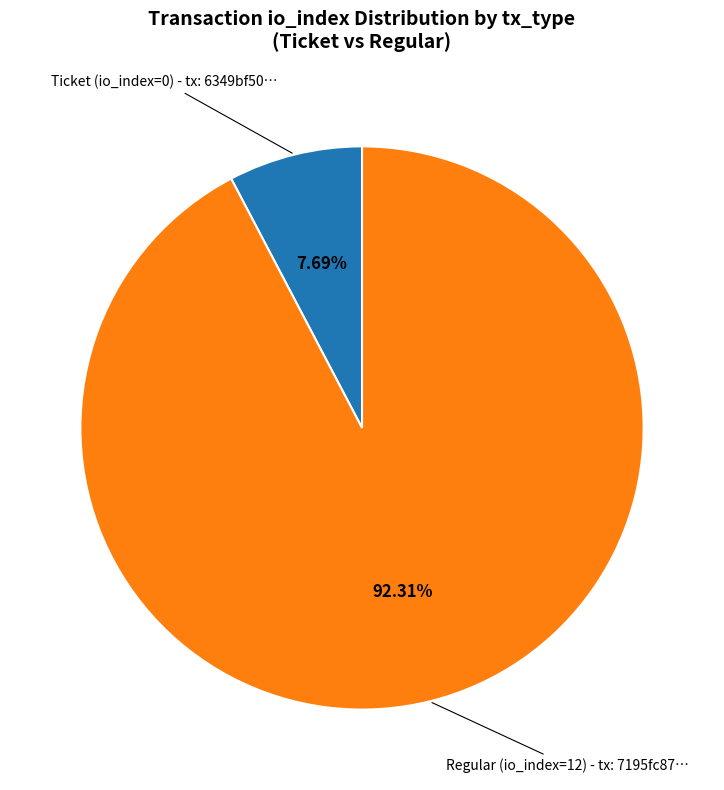

Is there a majority slice in this chart?

Yes